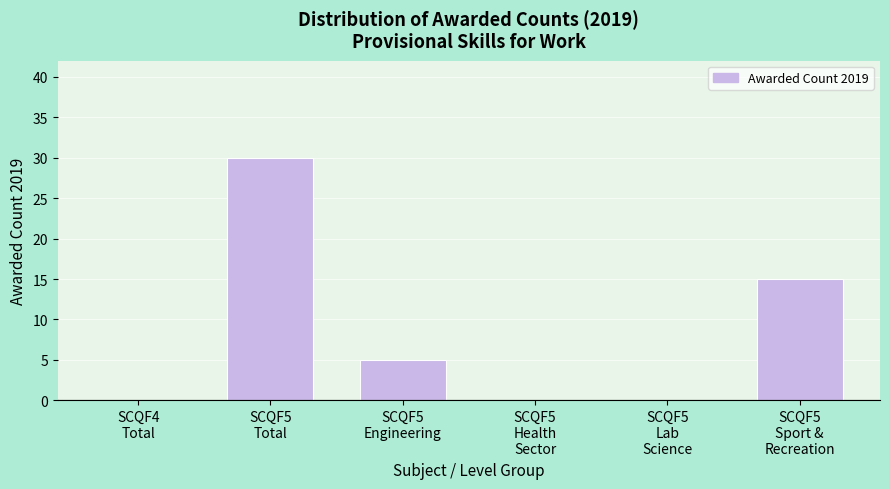

What is the sum of all values?

50